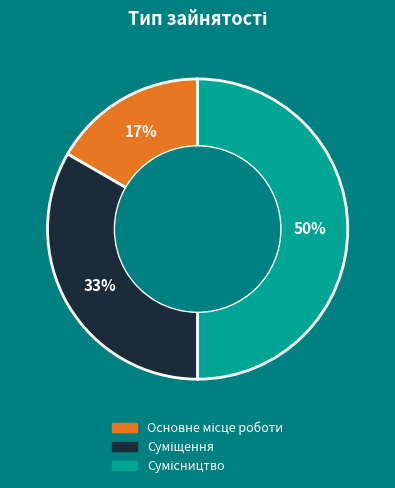

To the nearest percent, what is the difference between the largest and smallest slice percentages?

33%